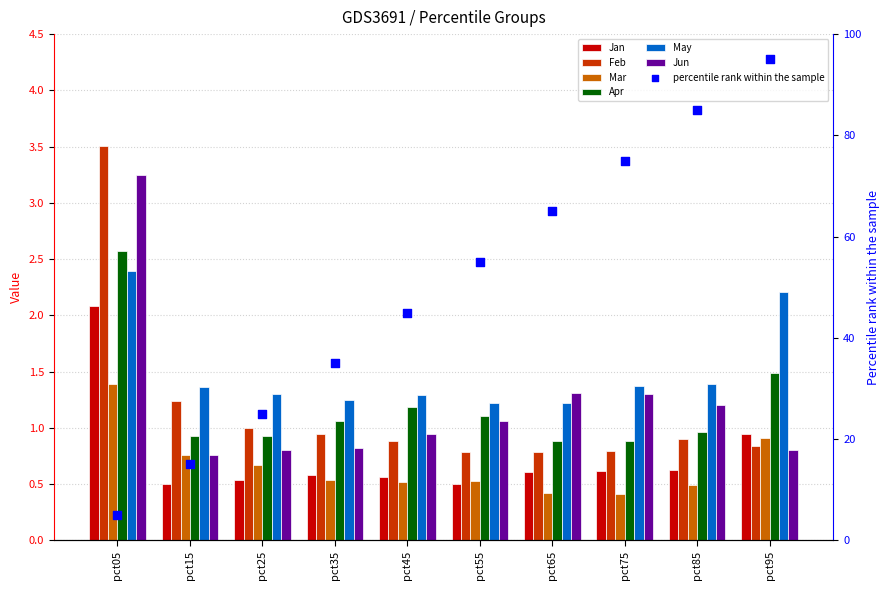

What is the total value across all series at pct35?

5.2